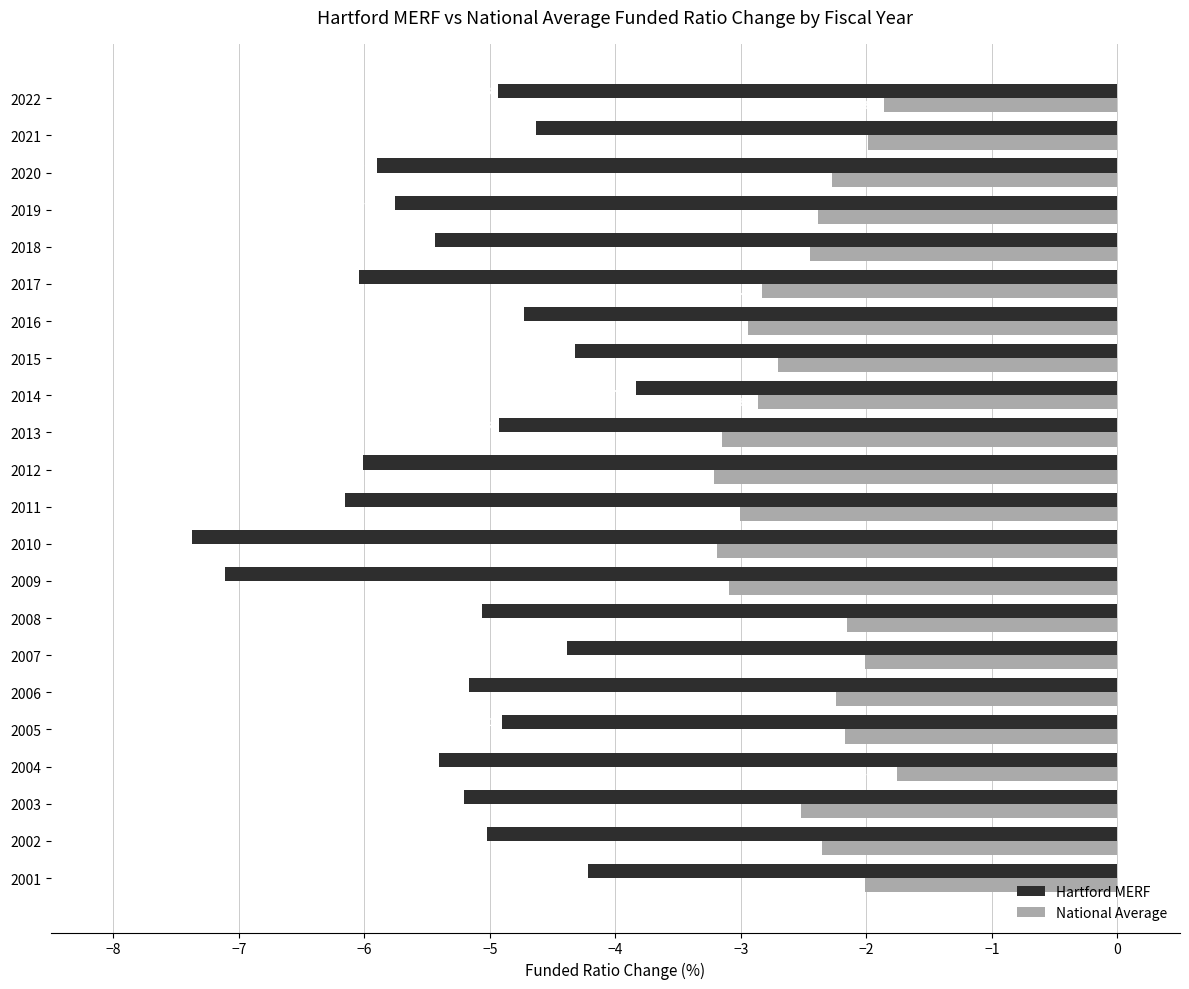

What is the sum of the Hartford MERF values at 2006 and 2008?

-10.2